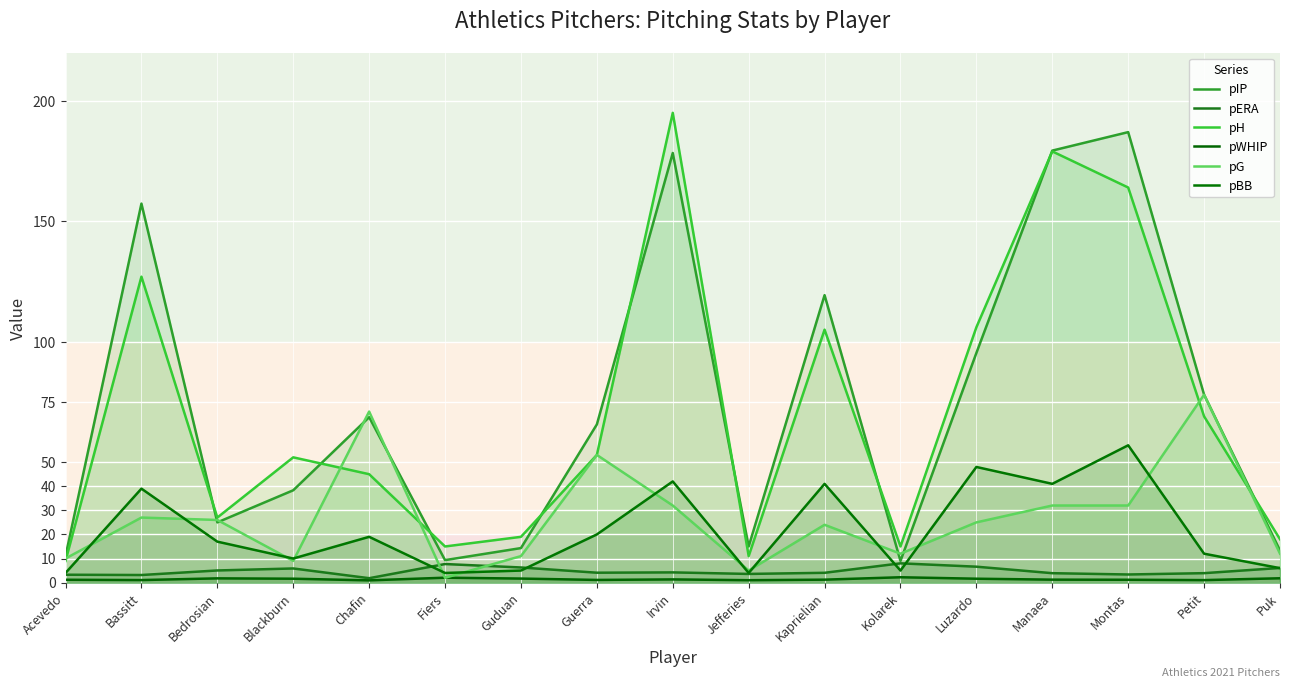

How many data points in pERA are above 4?

10